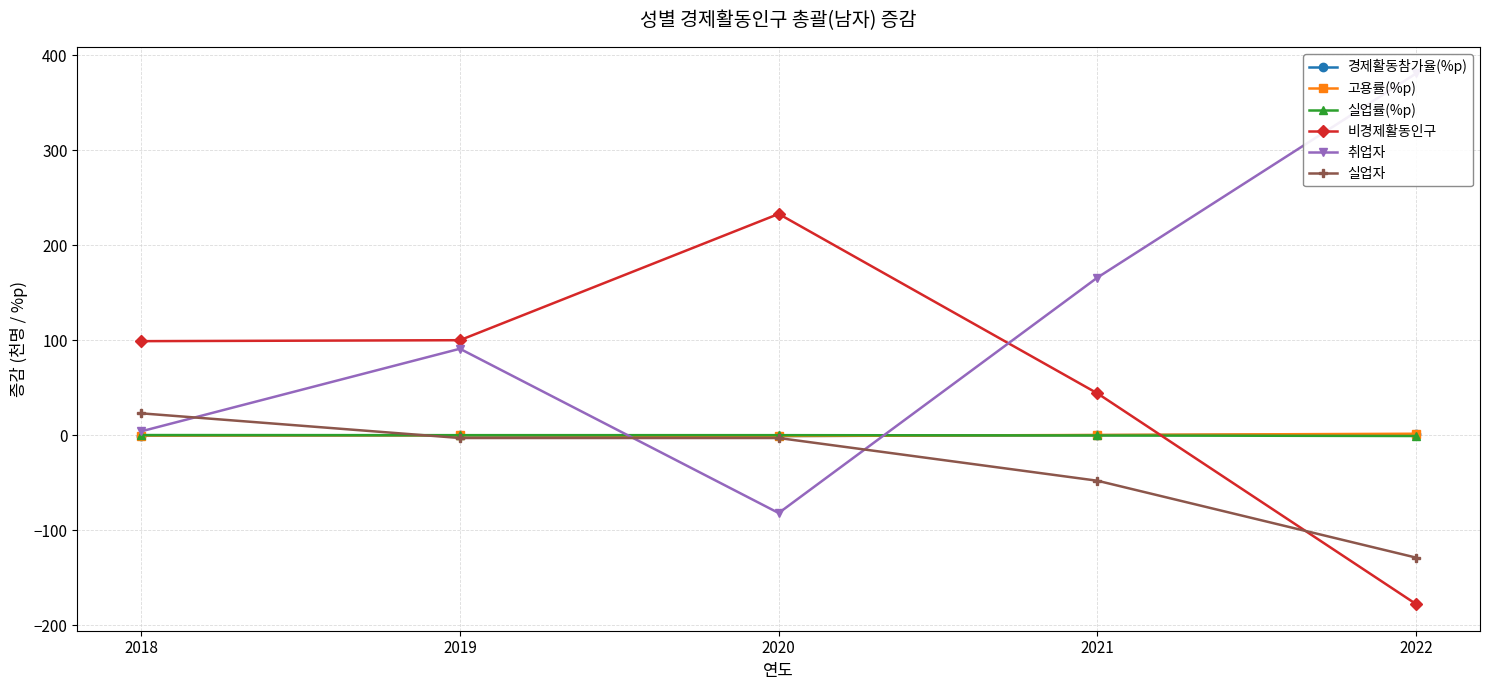

What is the maximum value for 취업자?

381.0